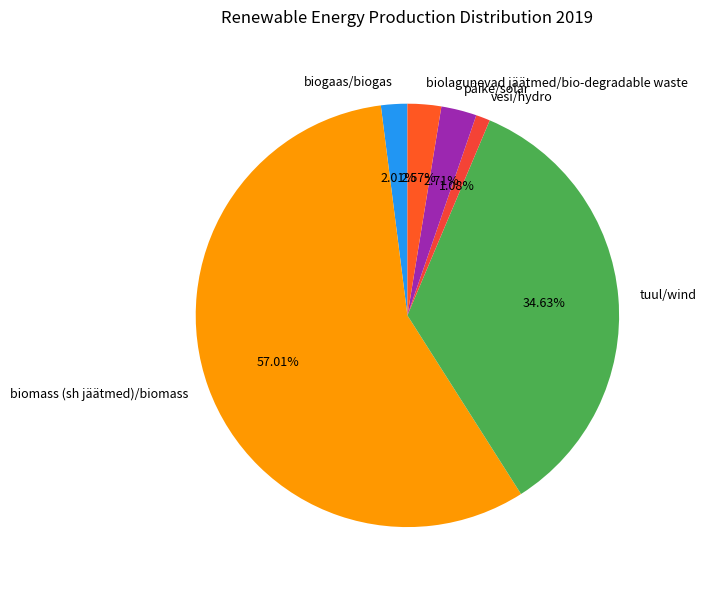

What is the largest slice in the pie chart?

biomass (sh jäätmed)/biomass